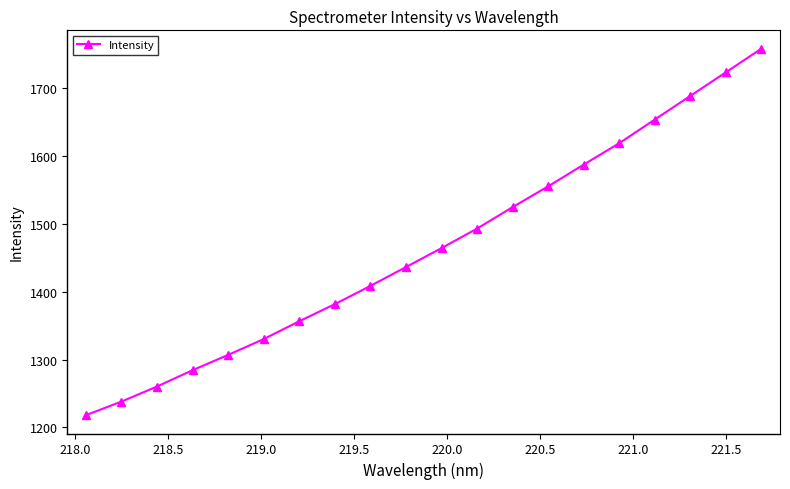

Reading left to right, list all the values displayed in this chart.

1217.9	1237.9	1260.1	1284.3	1306.8	1330.2	1356.5	1381.7	1408.6	1436.4	1464.4	1493.2	1524.8	1555.5	1587.6	1619.1	1654.1	1689.0	1723.7	1758.6